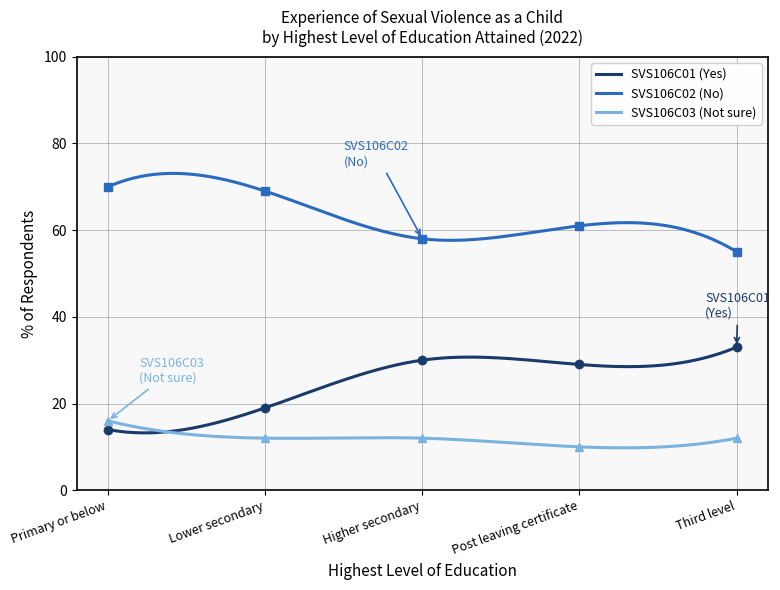

Rank the categories by SVS106C02 (No) value from lowest to highest.

Third level, Higher secondary, Post leaving certificate, Lower secondary, Primary or below